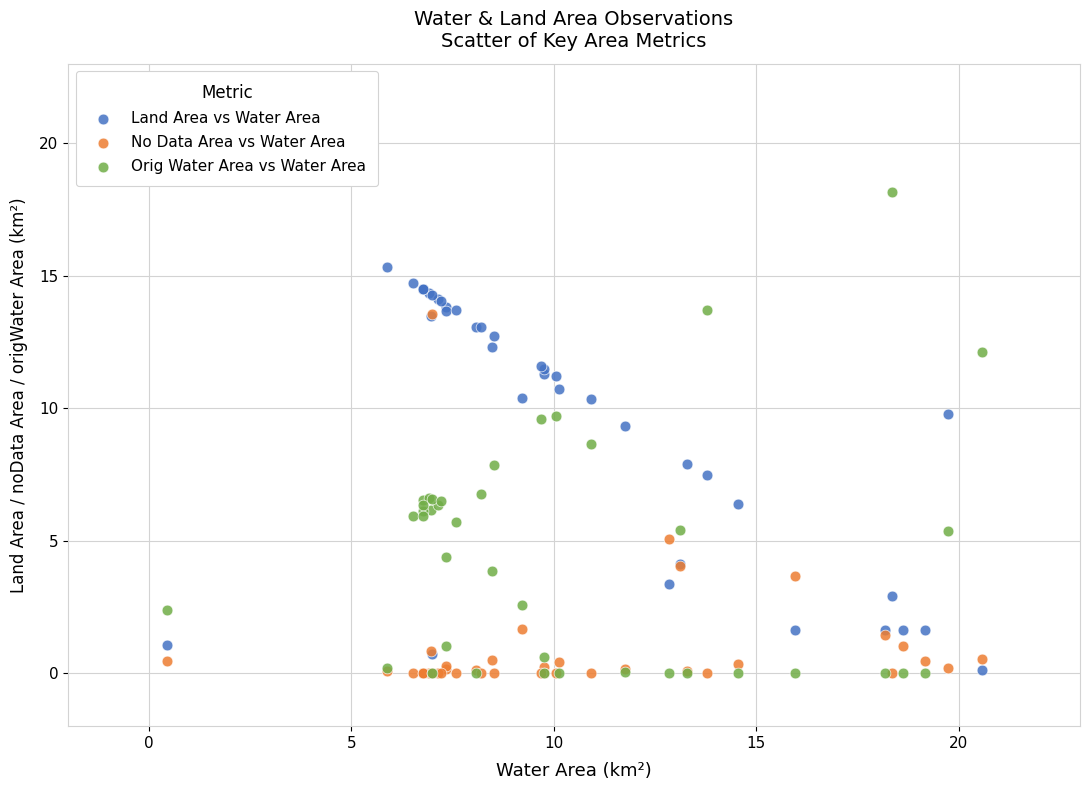

What are all the series names shown in the legend?

Land Area vs Water Area, No Data Area vs Water Area, Orig Water Area vs Water Area